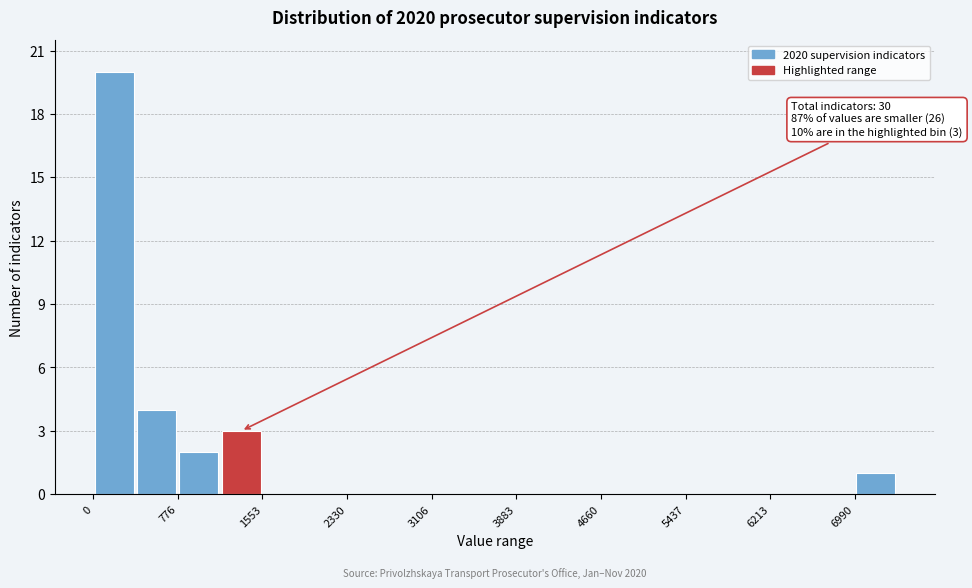

Read against the x-axis, roughly where is the centre of the tallest bar?

200